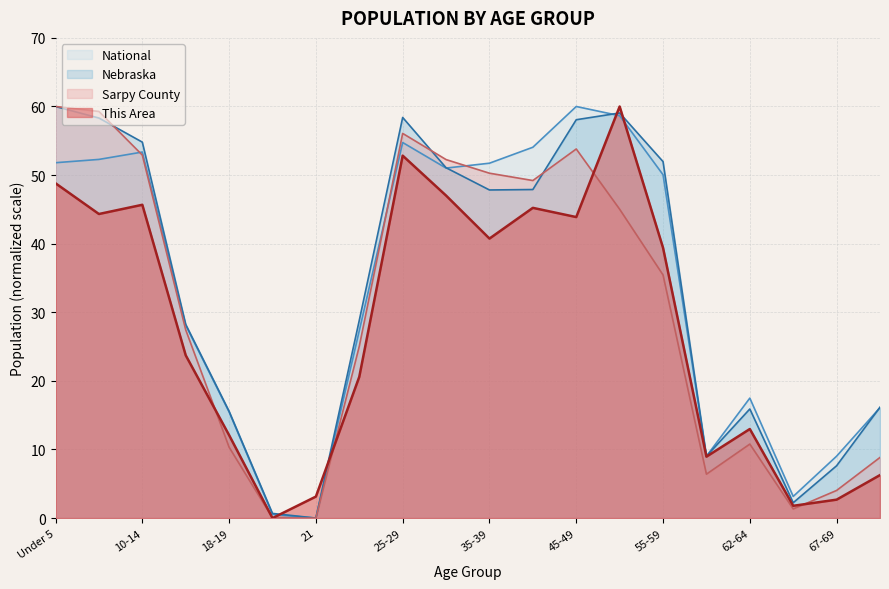

How many distinct data groups are displayed?

4